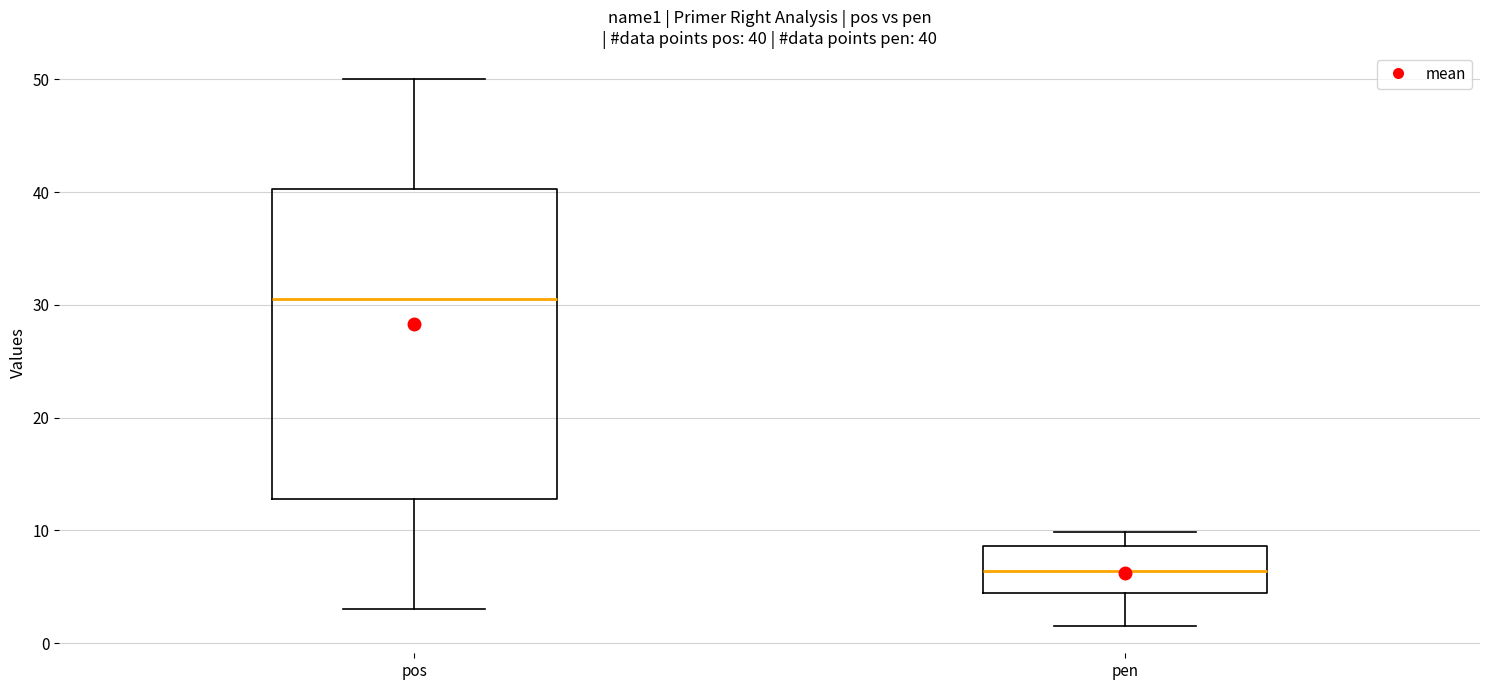

Which box is the tallest, from its lower edge to its upper edge?

pos